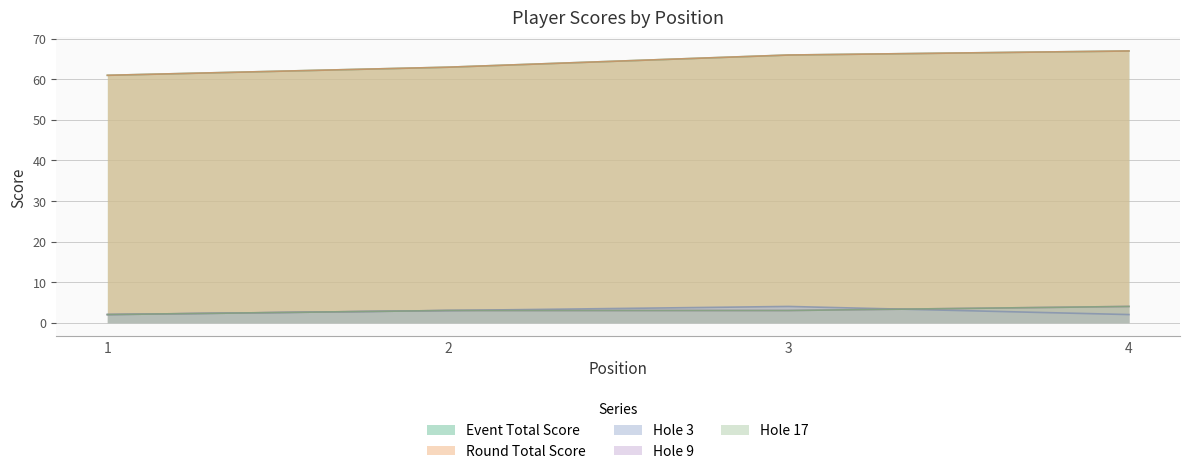

What is the difference between the highest and lowest values at 3?

63